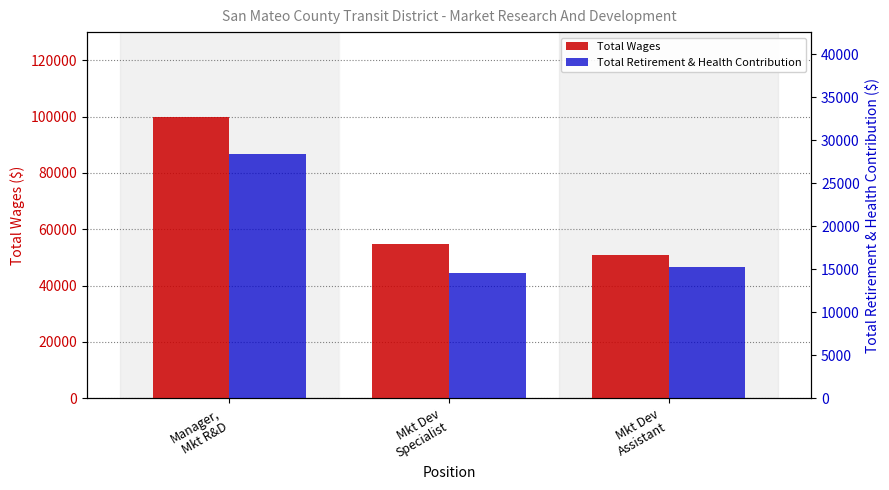

True or false: Total Retirement & Health Contribution has a value of 15224 at Mkt Dev
Assistant.

True